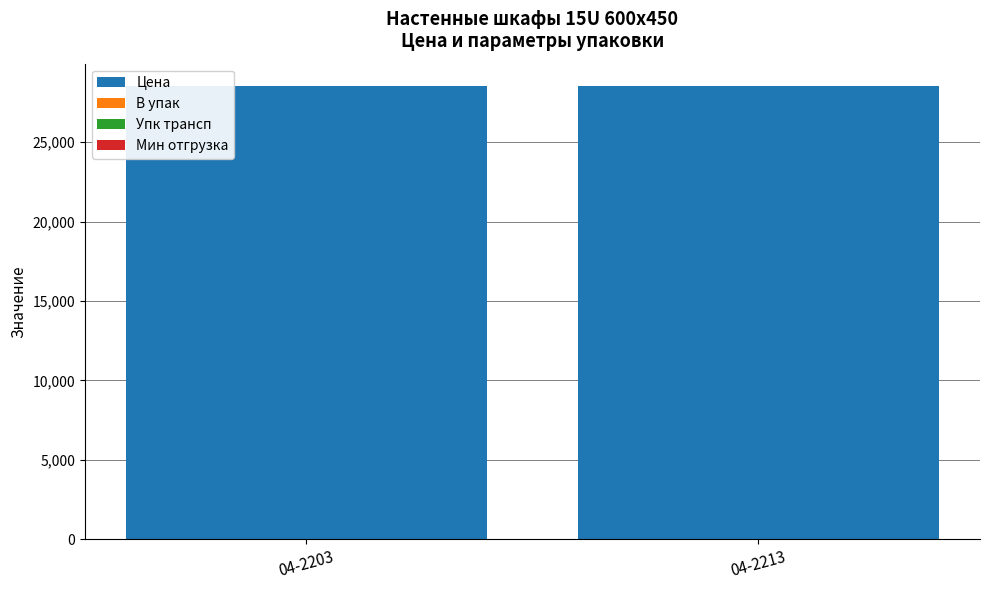

Is it true that Цена equals 6208.9 at 04-2213?

False